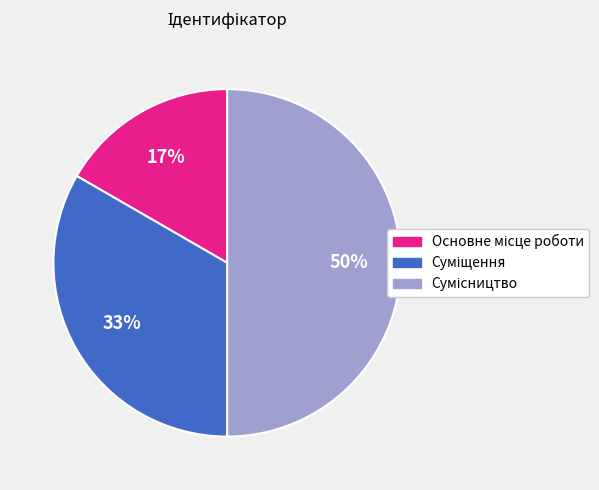

To the nearest percent, what is the difference between the largest and smallest slice percentages?

33%